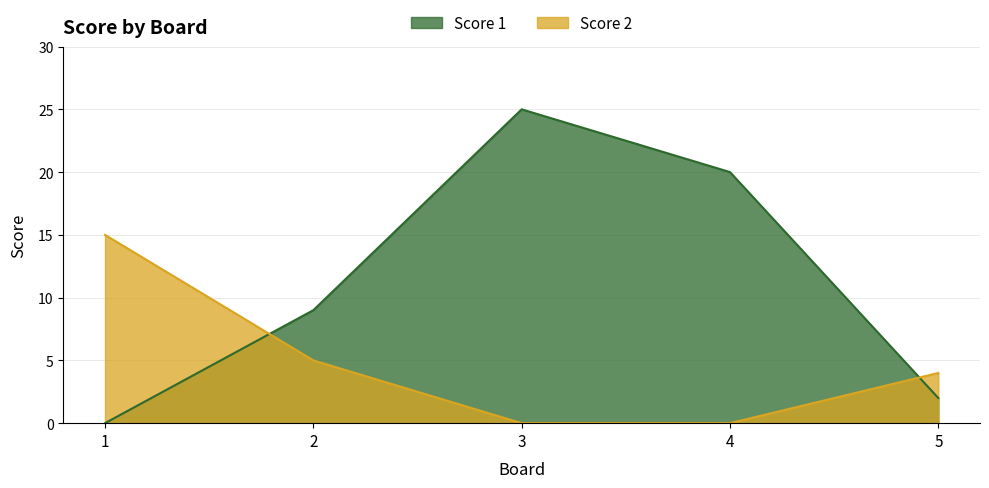

At how many categories does at least one series exceed 2?

5